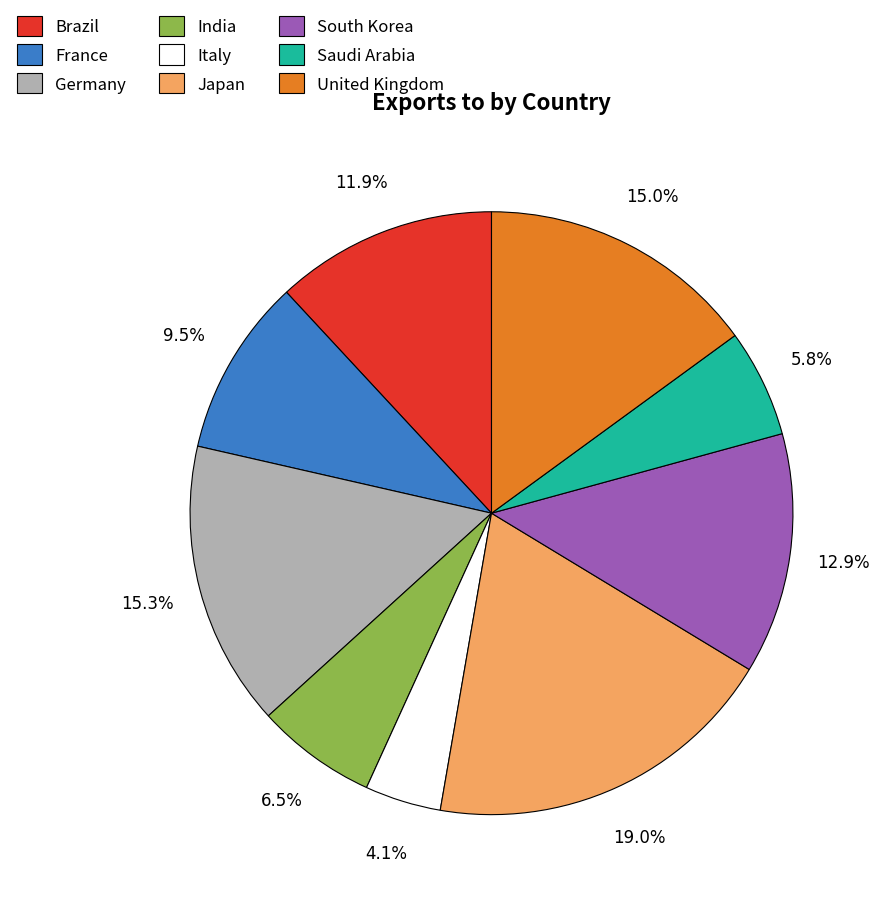

How many slices are in this pie chart?

9